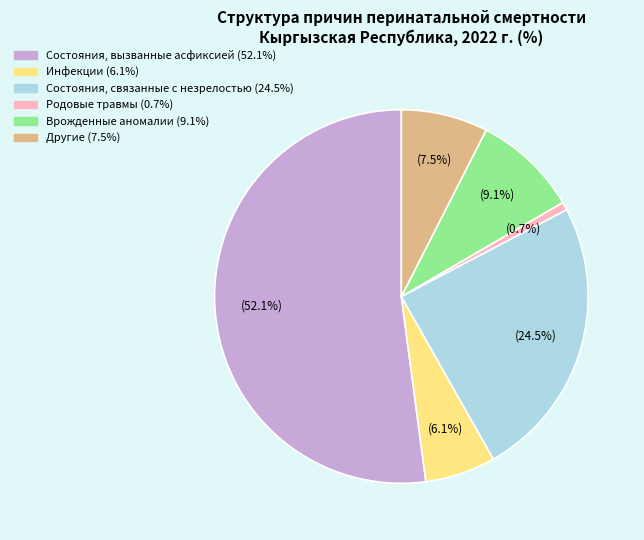

Which category has the smallest portion of the pie?

Родовые травмы